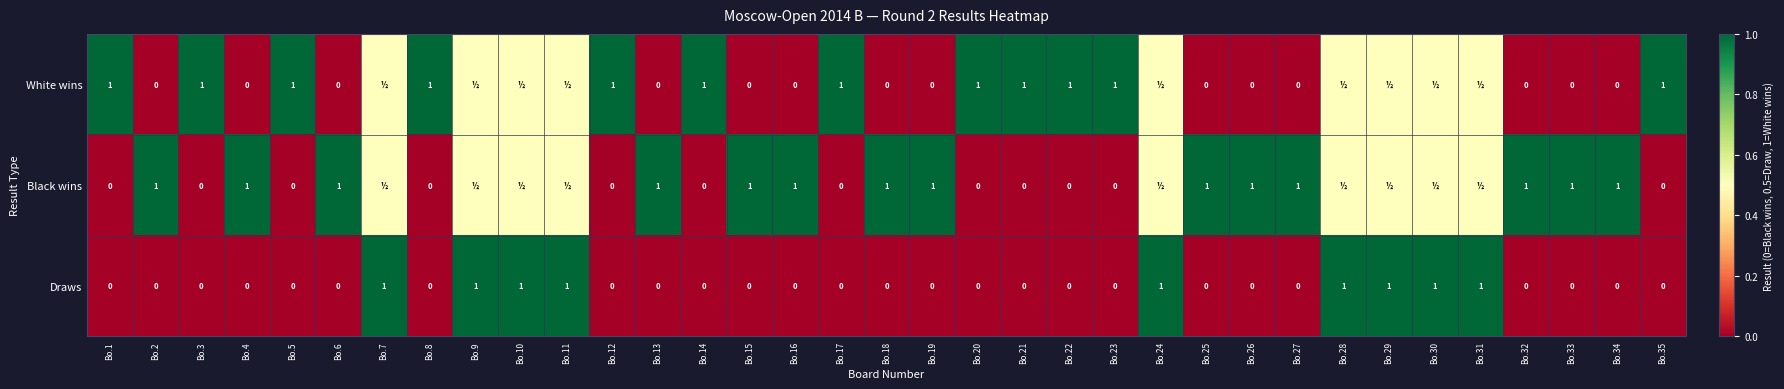

What is the difference between the highest and lowest values at Bo.23?

1.0